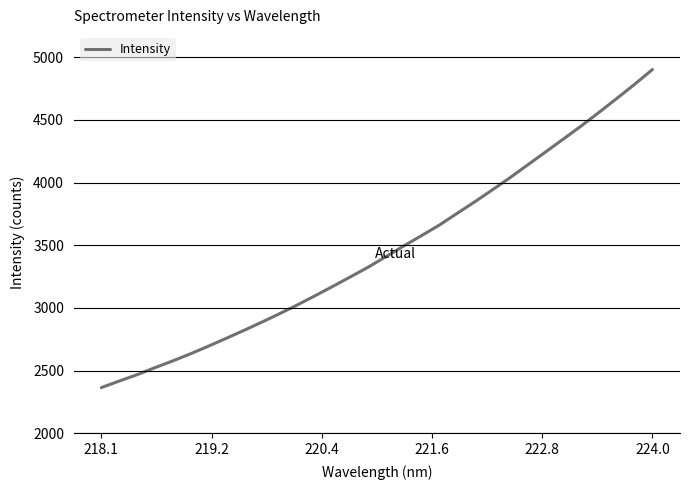

What is the difference between the maximum and minimum values?

2537.6